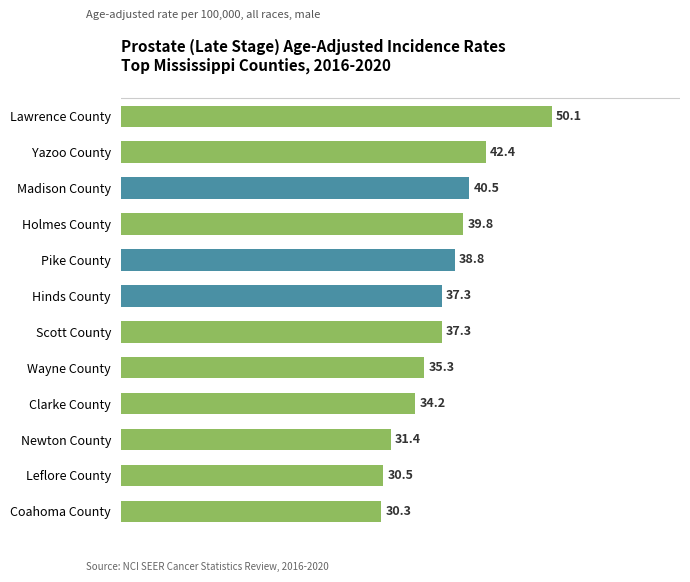

The chart shows a value of 50.1 at Lawrence County. True or false?

True